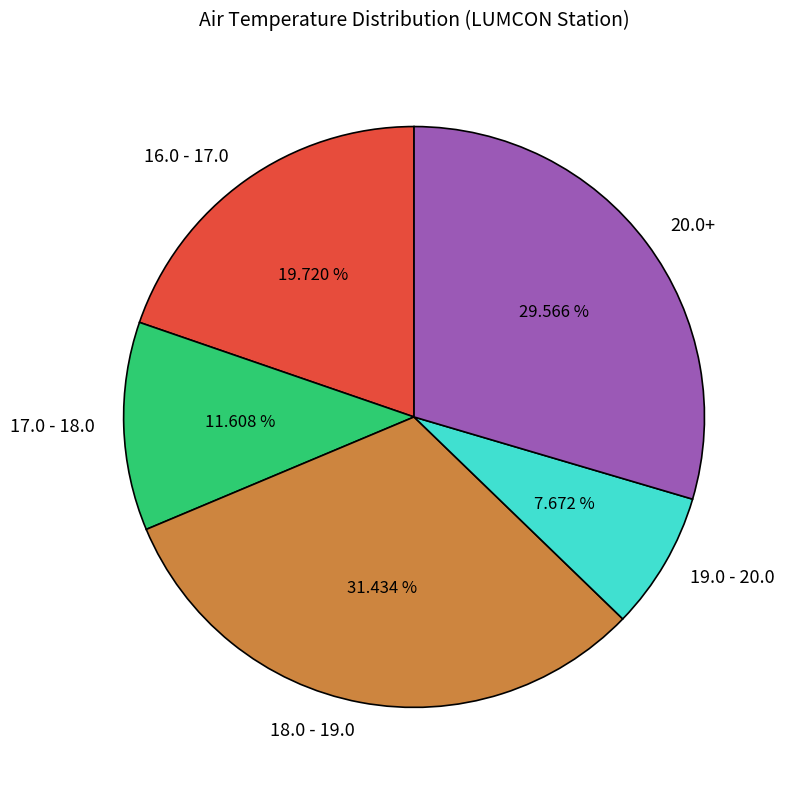

Is the sum of 17.0 - 18.0 and 19.0 - 20.0 greater than half?

No